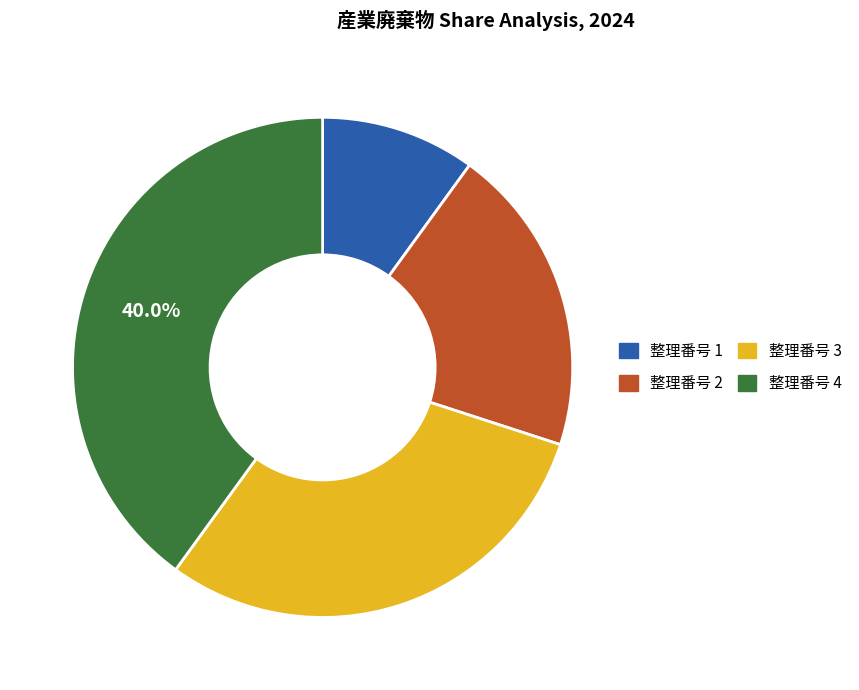

Rank the categories by value from lowest to highest.

整理番号 1, 整理番号 2, 整理番号 3, 整理番号 4